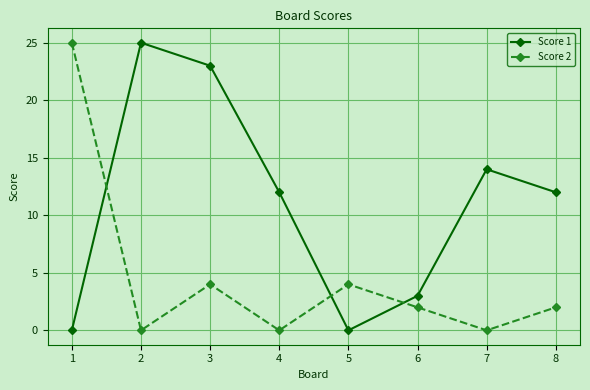

Reading right to left, transcribe all the data shown in this chart.

Score 1: 12	14	3	0	12	23	25	0
Score 2: 2	0	2	4	0	4	0	25